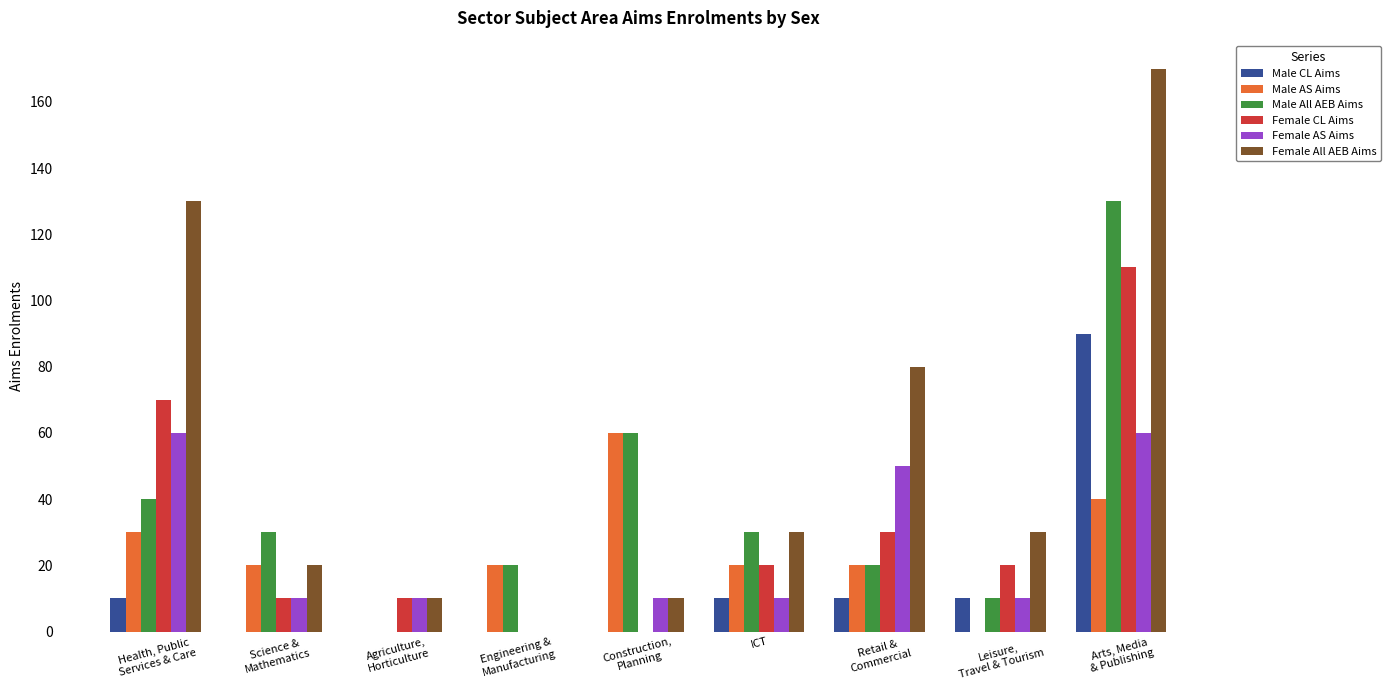

At which label does Male All AEB Aims first exceed 30?

Health, Public
Services & Care